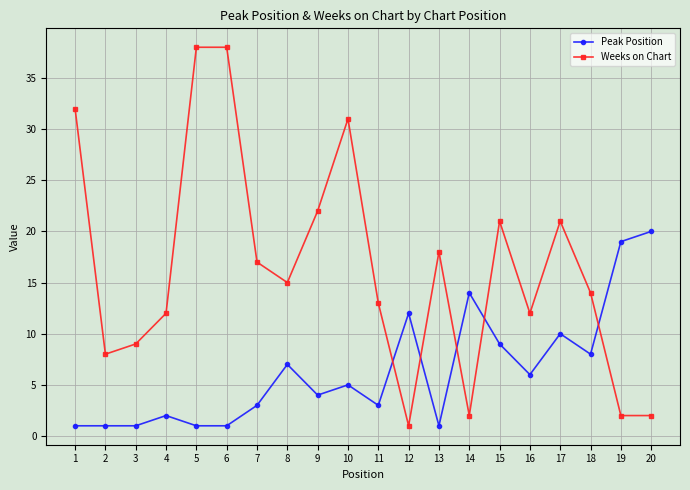

What are all the series names shown in the legend?

Peak Position, Weeks on Chart